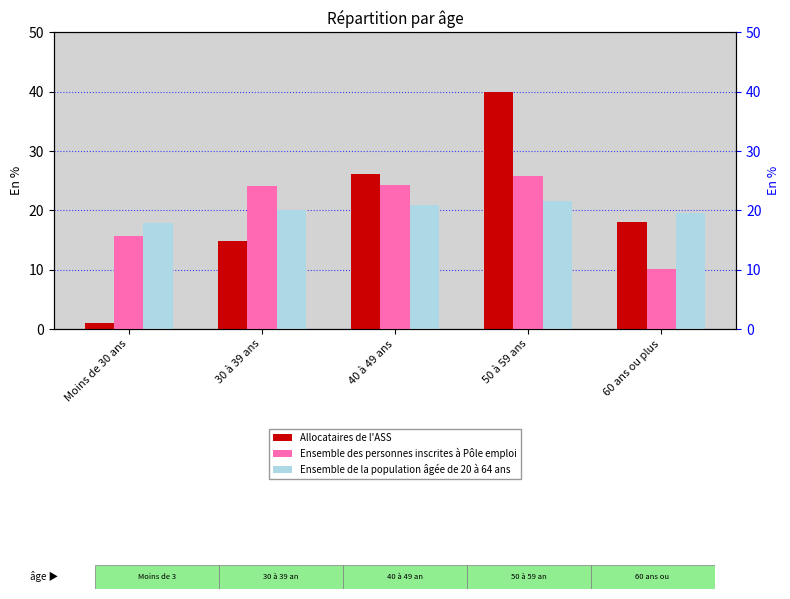

What is the label of the 1st bar from the right?

60 ans ou plus